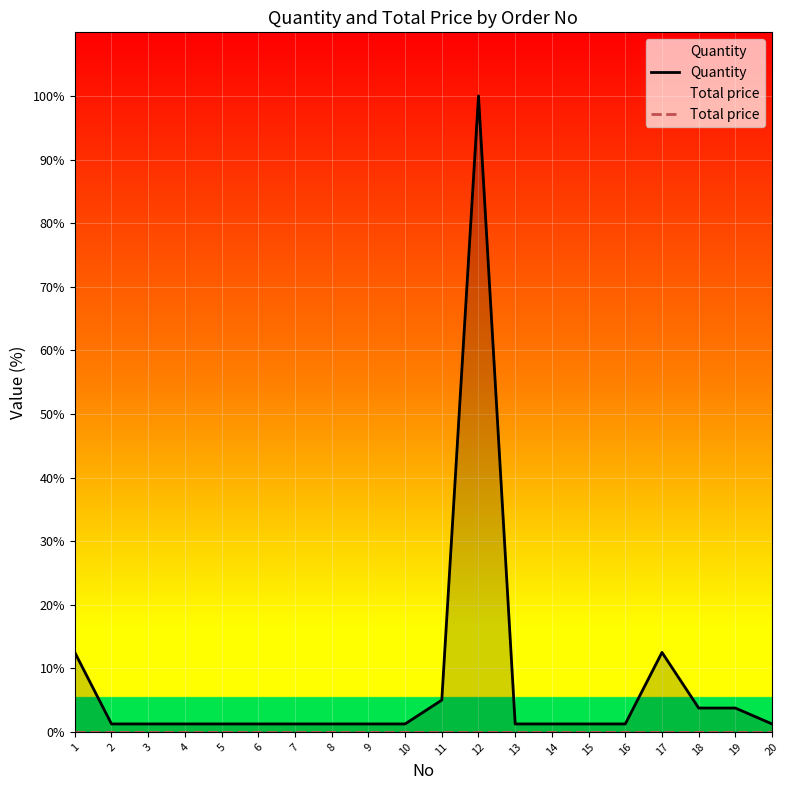

What is the difference between the highest and lowest values at 13?

1.2